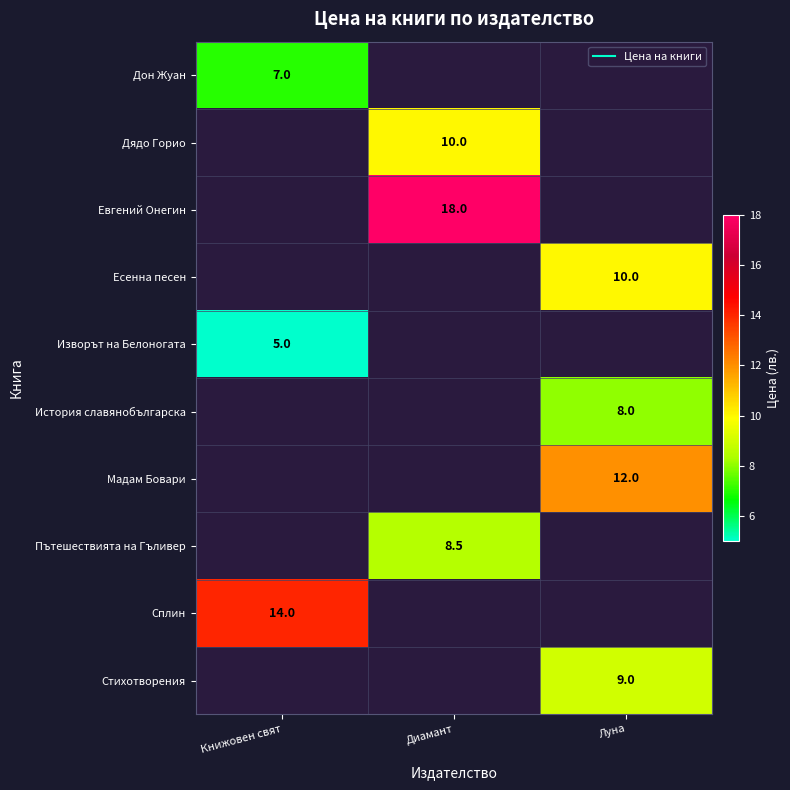

Count the number of categories in the chart.

3